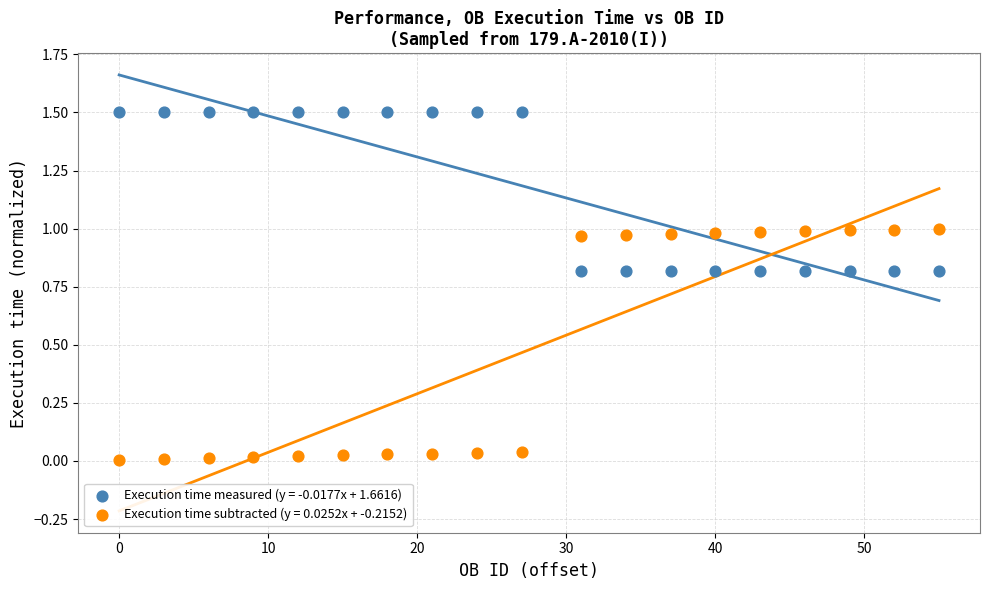

Which series reaches the minimum Y coordinate?

Execution time subtracted (y = 0.0252x + -0.2152)